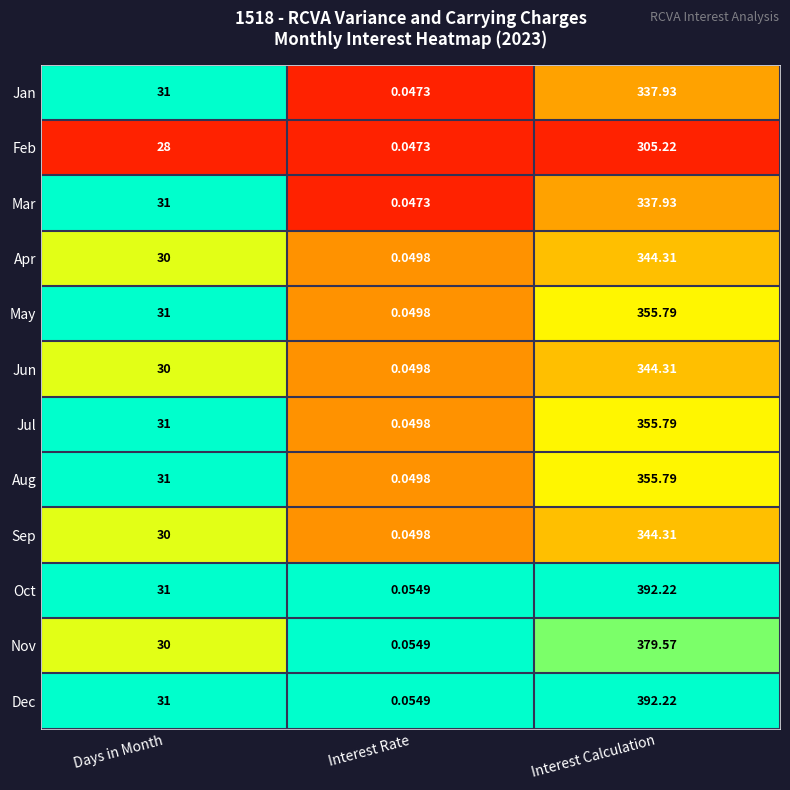

Rank the categories by Dec value from highest to lowest.

Interest Calculation, Days in Month, Interest Rate